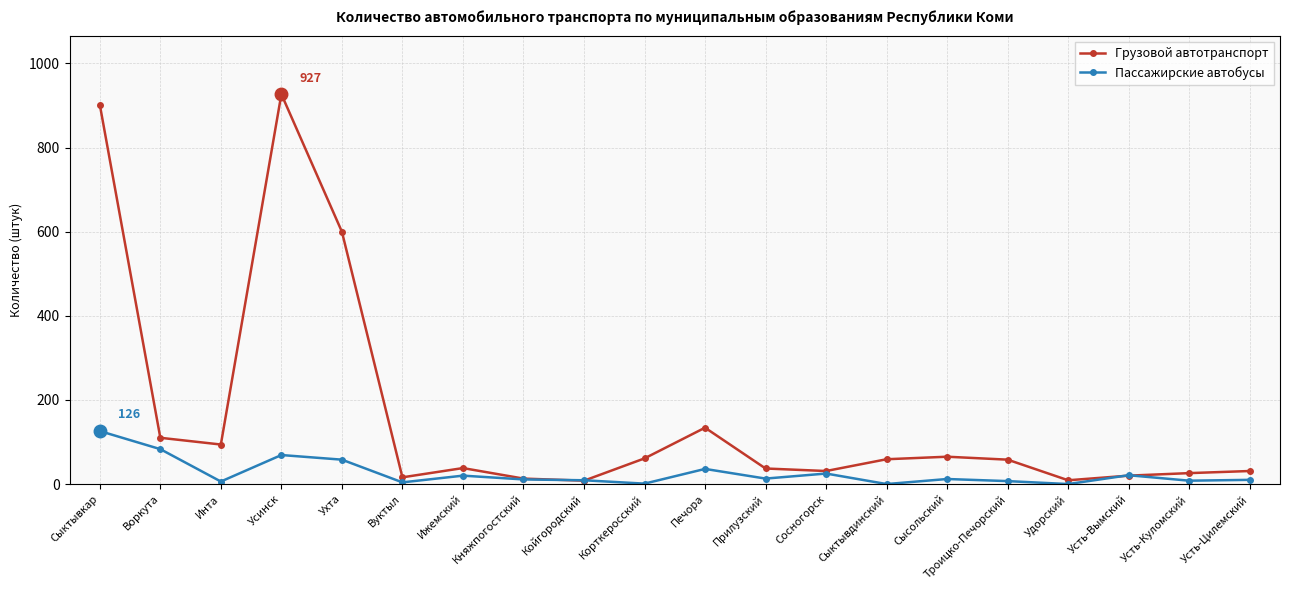

At which label is Грузовой автотранспорт closest to 467?

Ухта